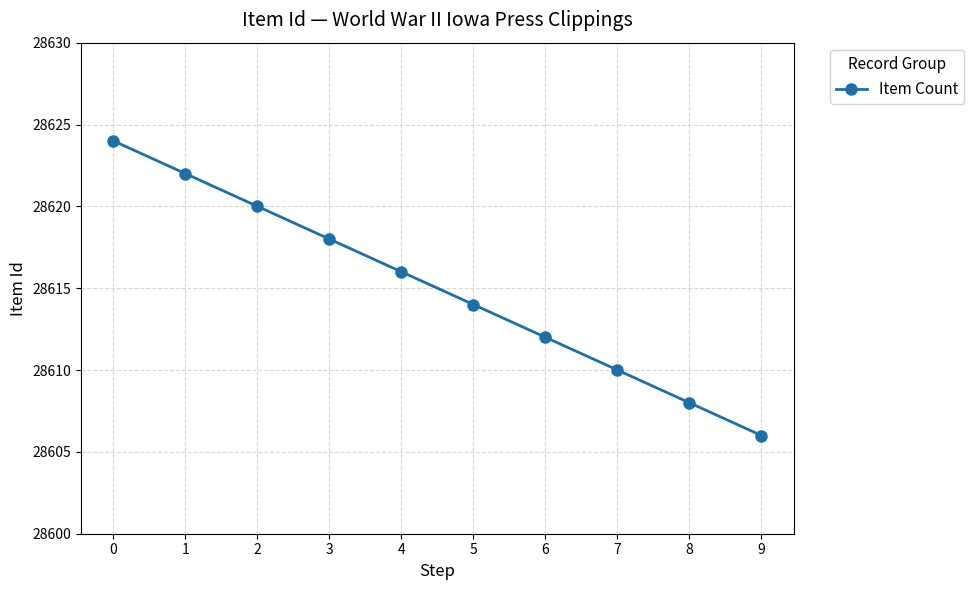

What is the sum of the values at 2 and 6?

57232